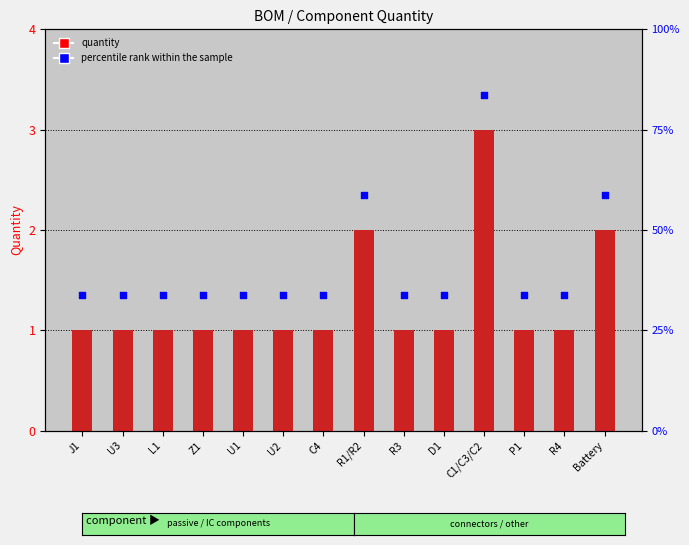

Which series reaches the maximum Y coordinate?

percentile rank within the sample